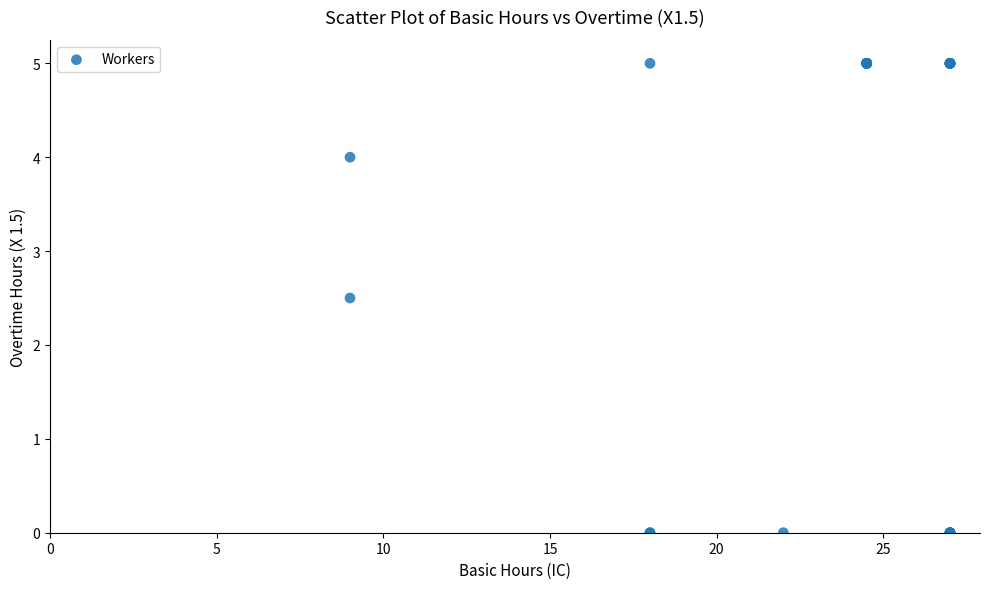

What Y value in the scatter plot is closest to 2?

2.5